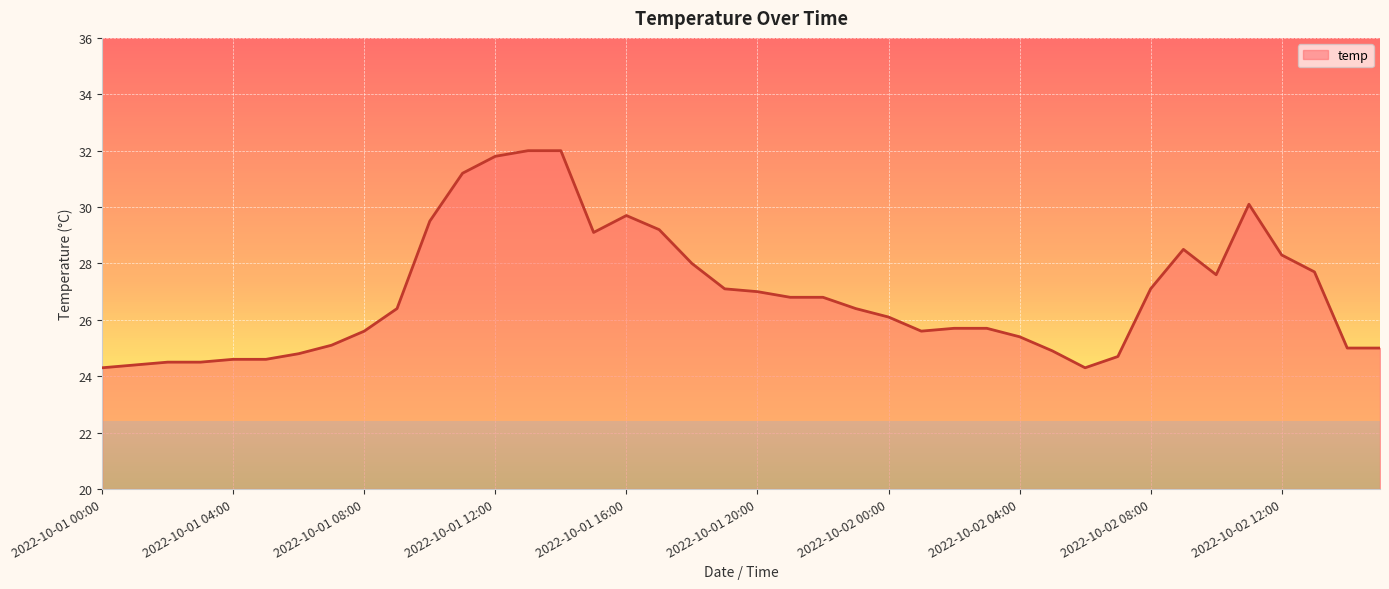

What is the greatest value displayed?

32.0